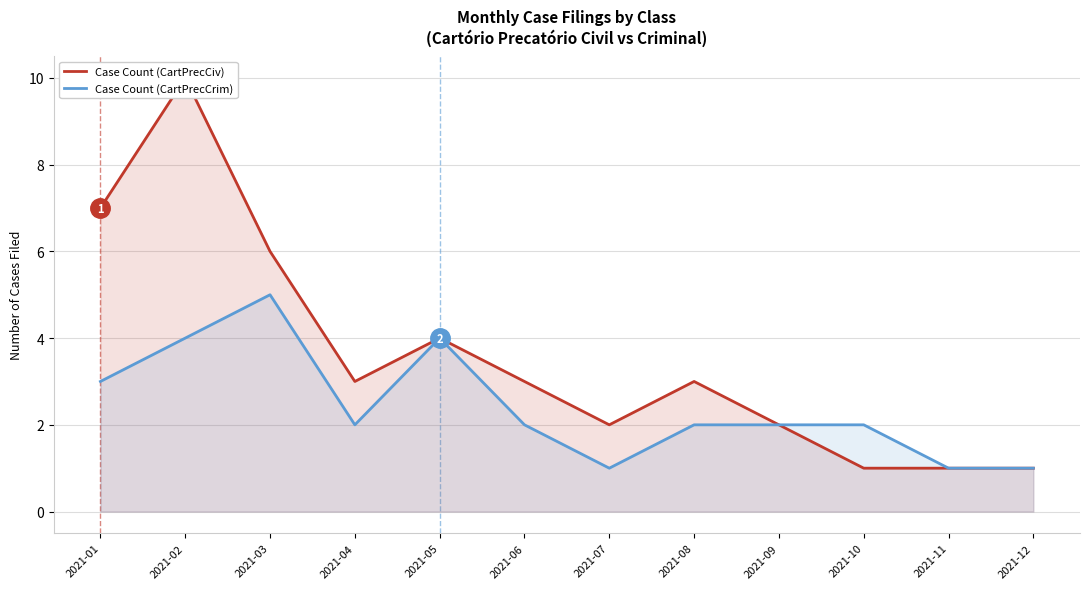

True or false: Case Count (CartPrecCrim) has more than 2 points higher than both neighbors.

False